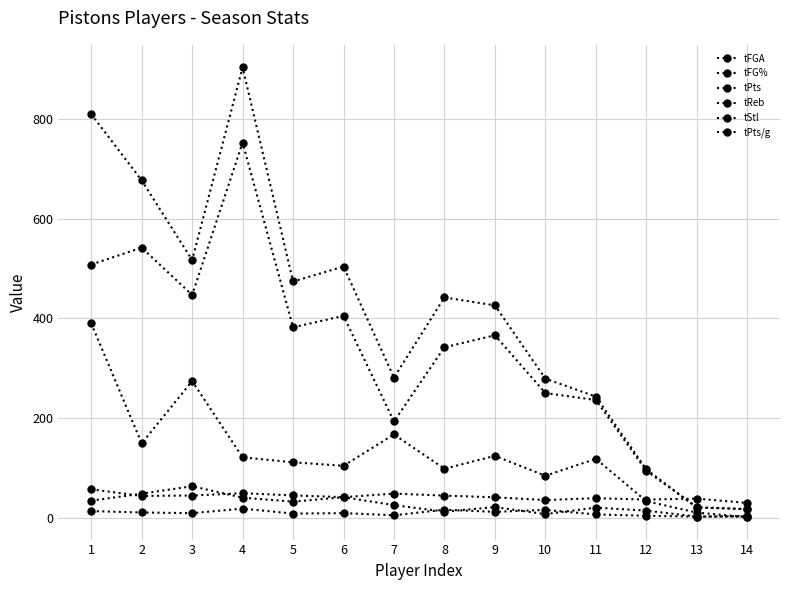

How many data points in tFGA are less than 366?

7